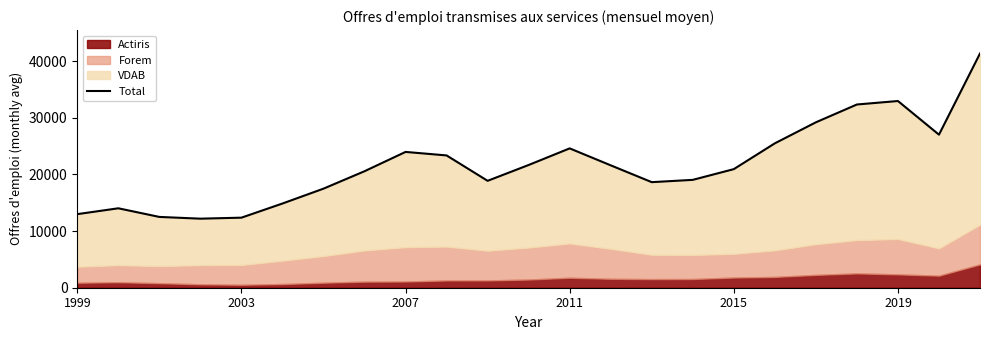

What is the lowest value of the Total series?

12185.1